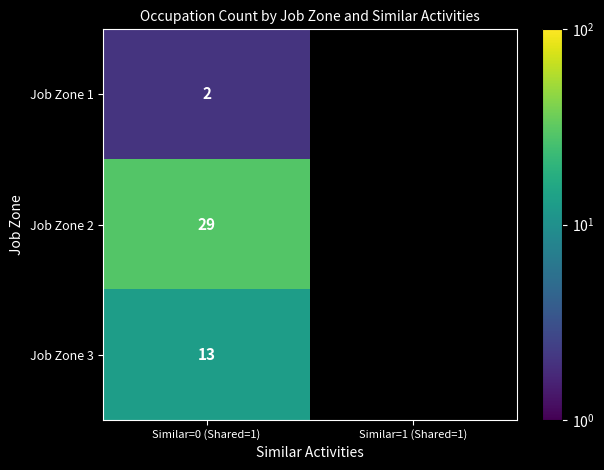

Which category has the highest value across all series?

Similar=0 (Shared=1)